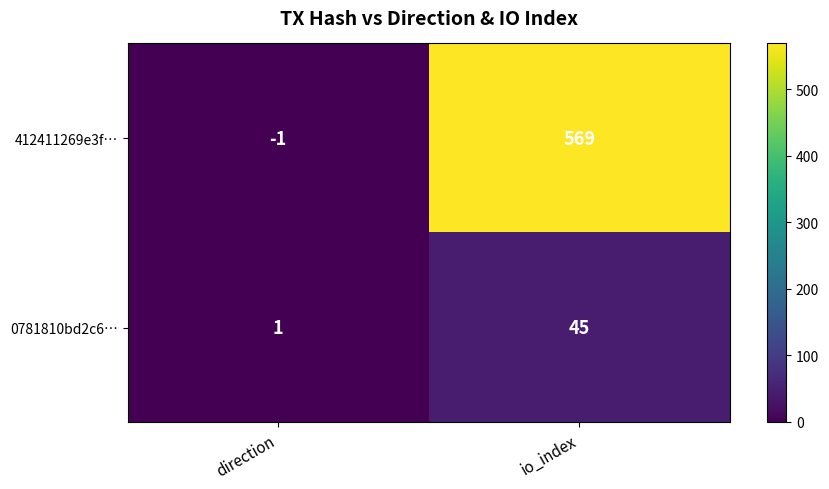

The 412411269e3f… series shows 569 at io_index. True or false?

True